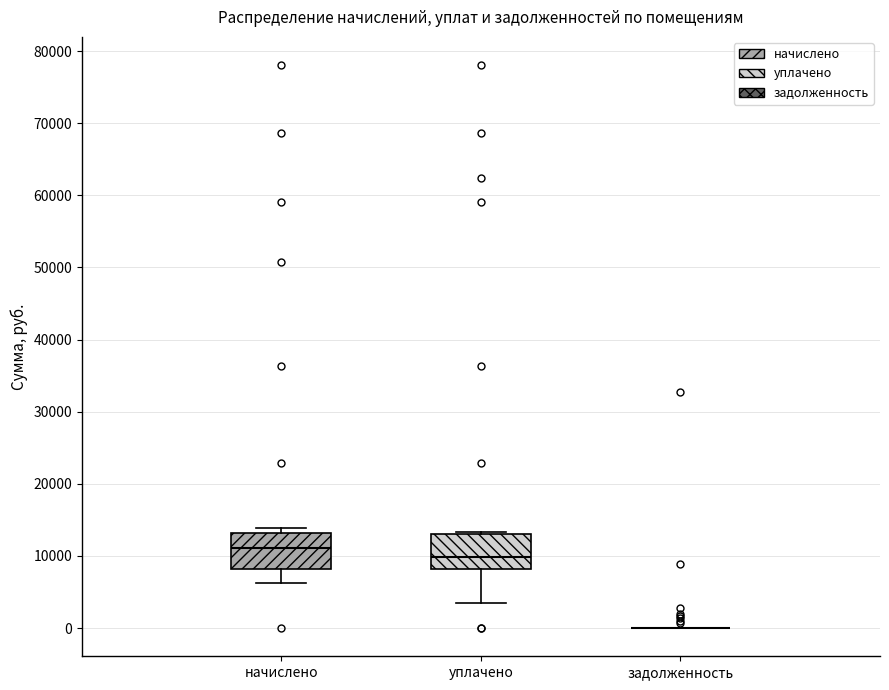

Reading left to right, read every box against the y-axis: the position of its median line, the range the box covers, and the ends of its whiskers. The values are not printed on the chart, so give them approximately, as read against the axis.

начислено: median 11000, box 8000 to 13000, whiskers 6000 to 14000
уплачено: median 10000, box 8000 to 13000, whiskers 3000 to 13000 (just above the box's upper edge)
задолженность: box collapsed to a line at 0, whiskers 0 to 0